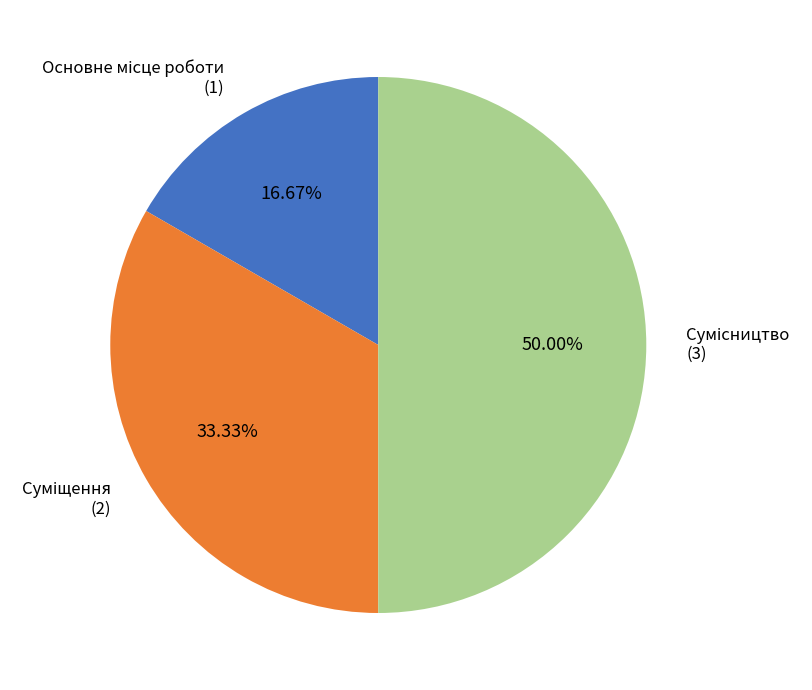

Rank the categories by value from highest to lowest.

Сумісництво, Суміщення, Основне місце роботи